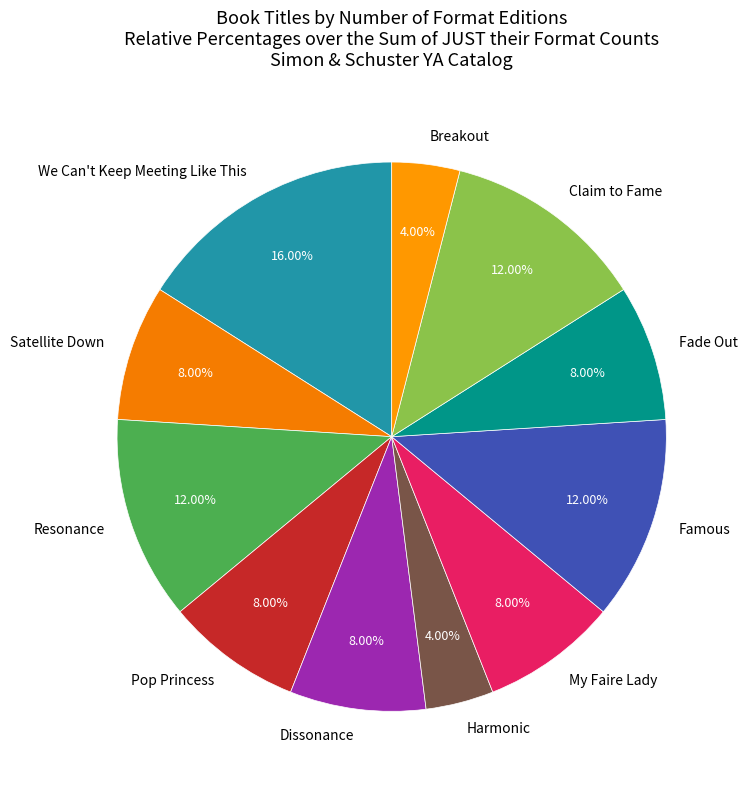

What percentage is NOT represented by Claim to Fame?

88.0%